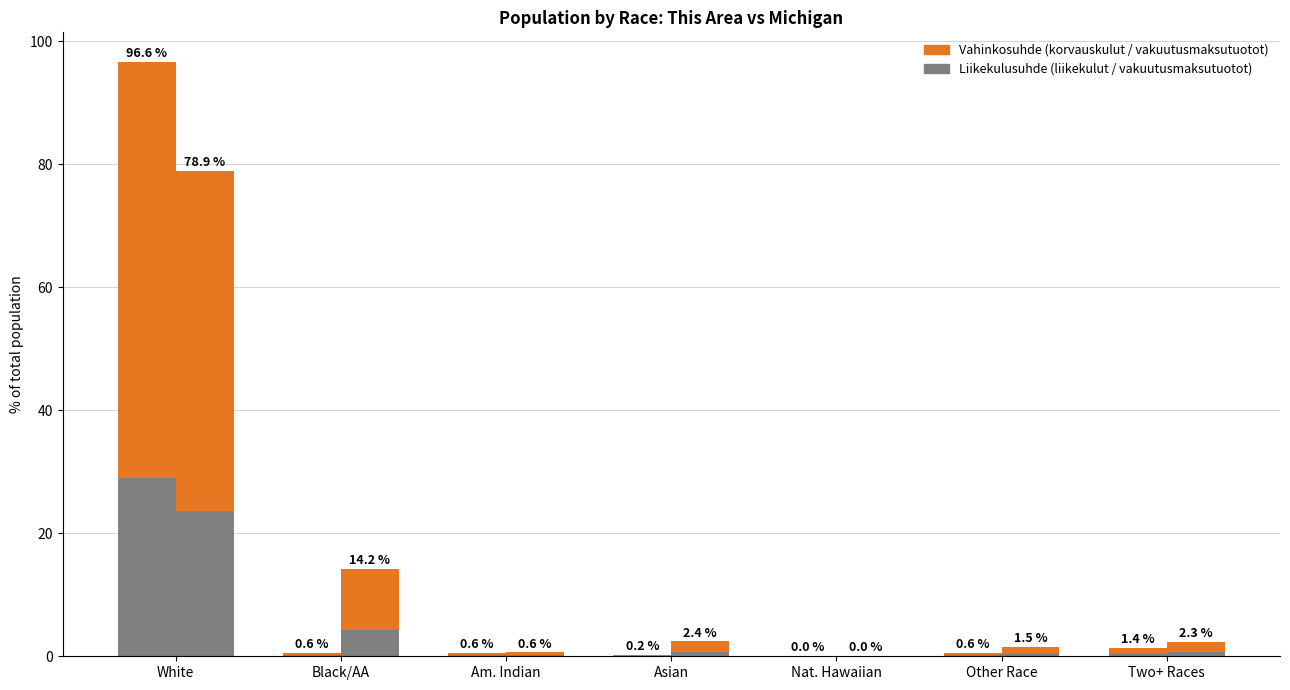

At which label does Liikekulusuhde reach its minimum?

Nat. Hawaiian